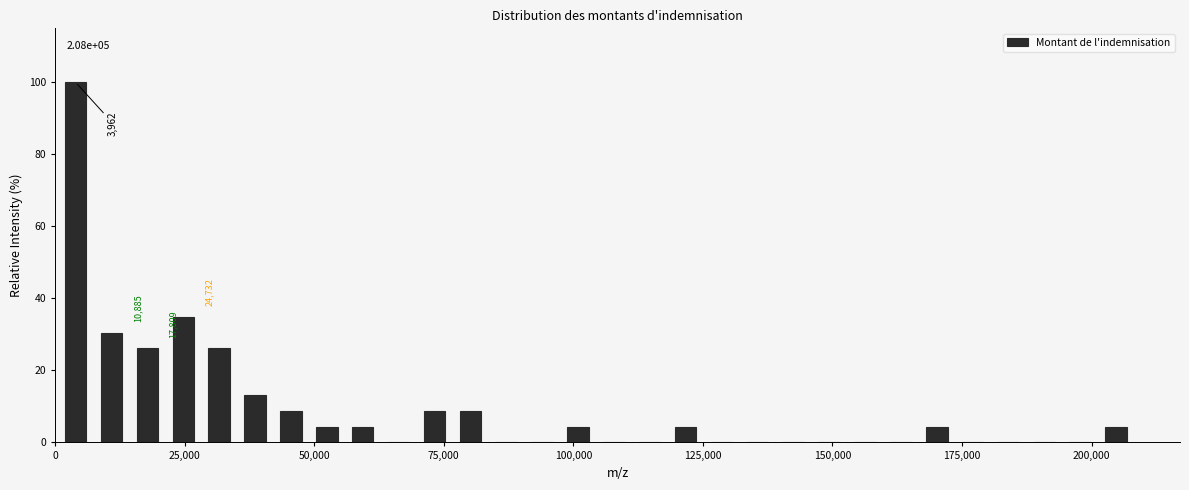

Around what value on the x-axis is the tallest bar? Give the approximate position of its centre, as read against the axis.

5000